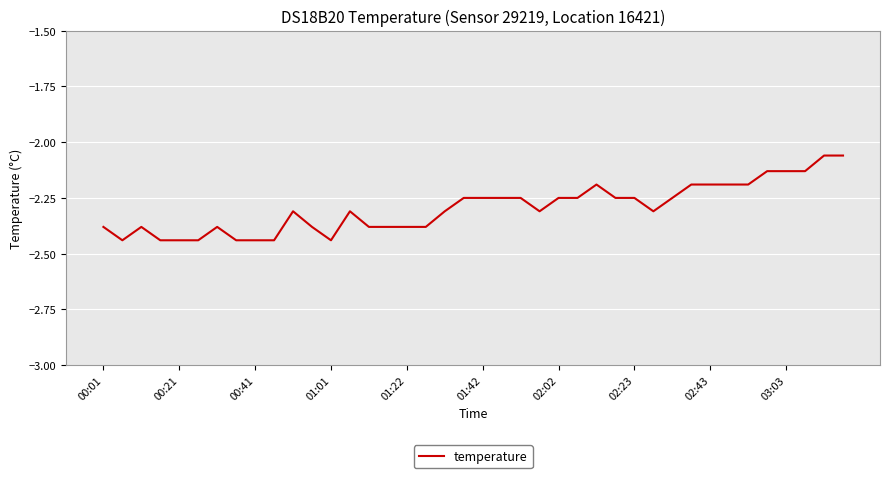

What is the difference between the maximum and minimum values?

0.4